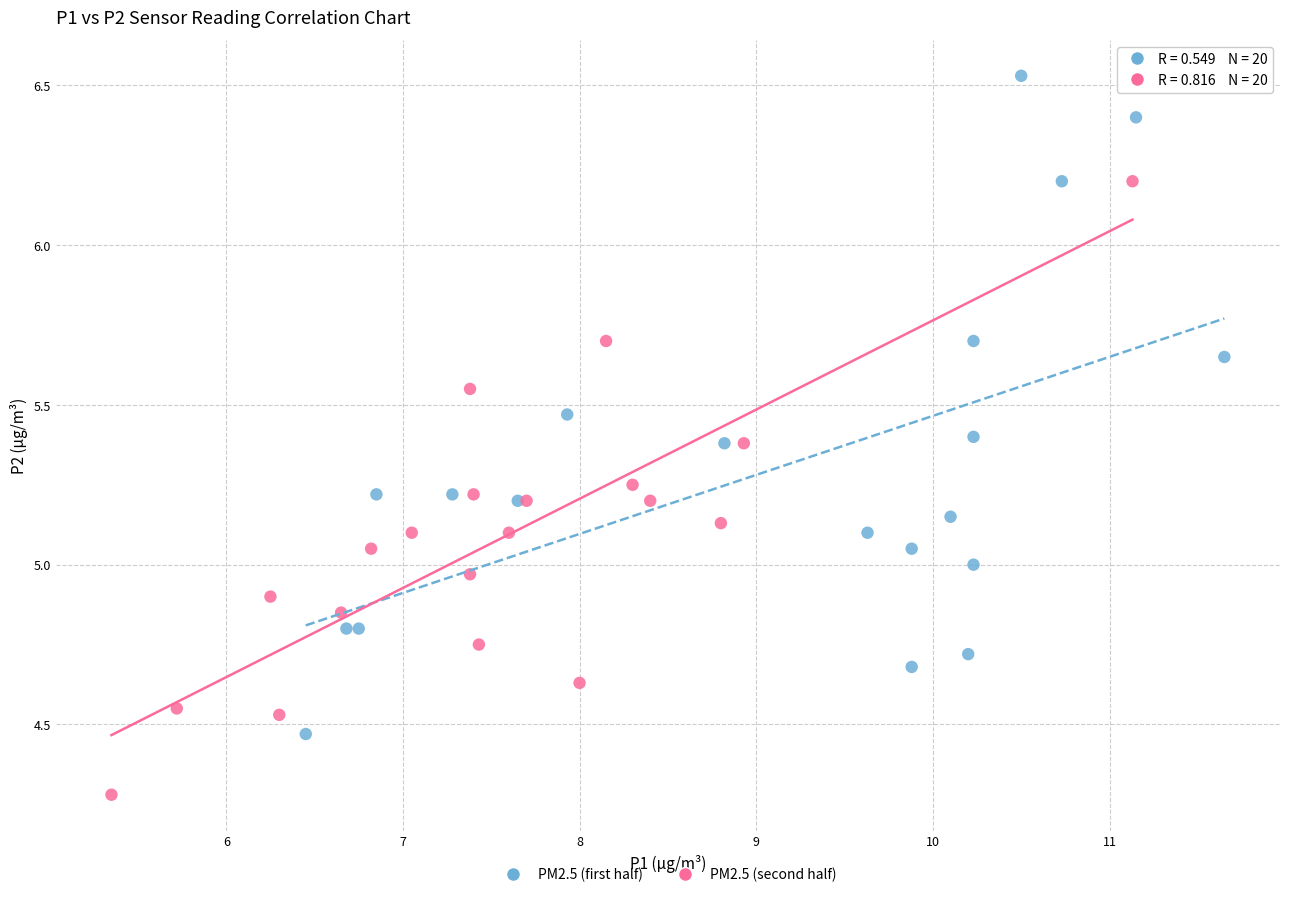

Which series reaches the maximum Y coordinate?

PM2.5 (first half)